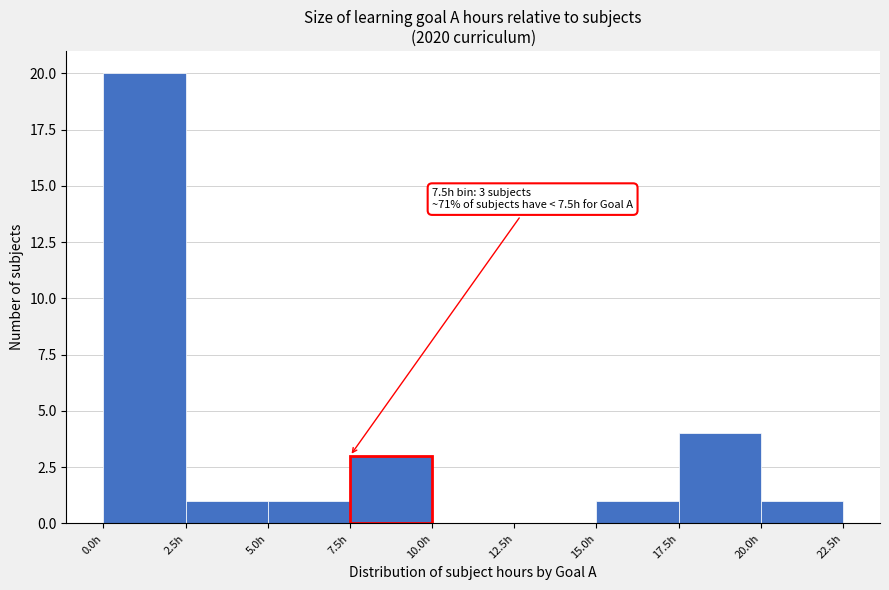

Which range on the x-axis has the tallest bar?

0.0 to 2.5